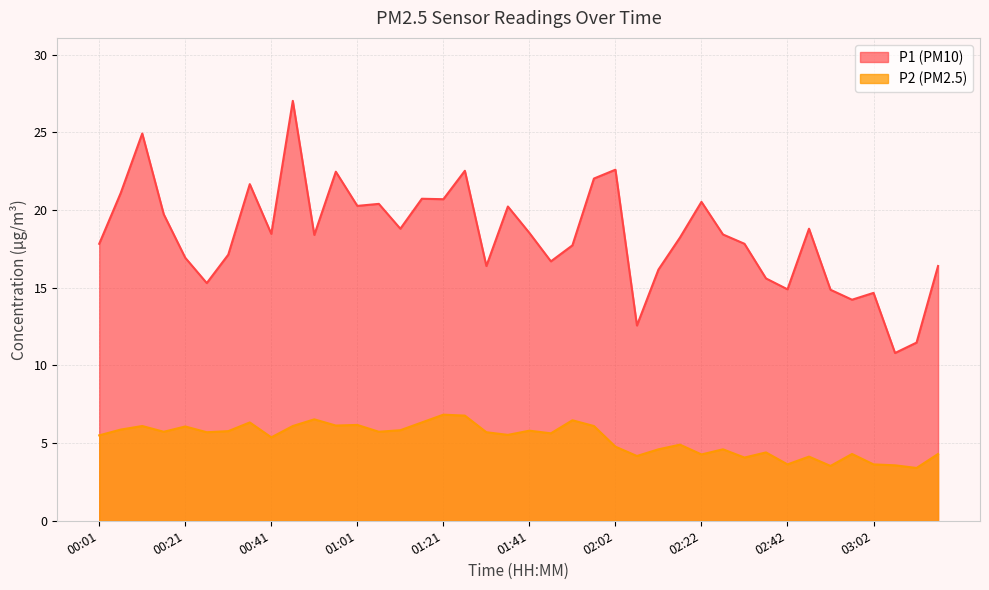

Which series has the widest spread of values?

P1 (PM10)